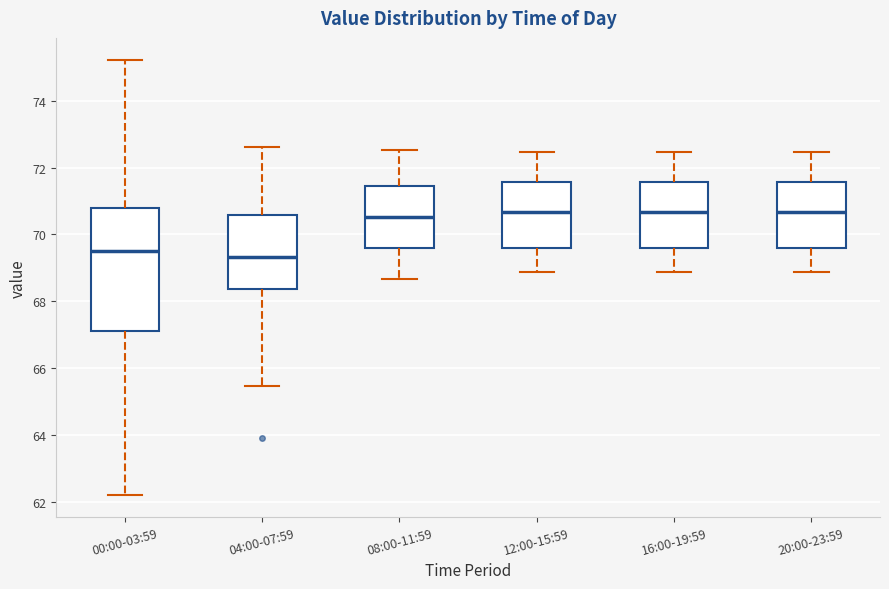

Where does the upper whisker of the box for 08:00-11:59 end on the y-axis? The values are not printed on the chart, so give them approximately, as read against the axis.

72.6